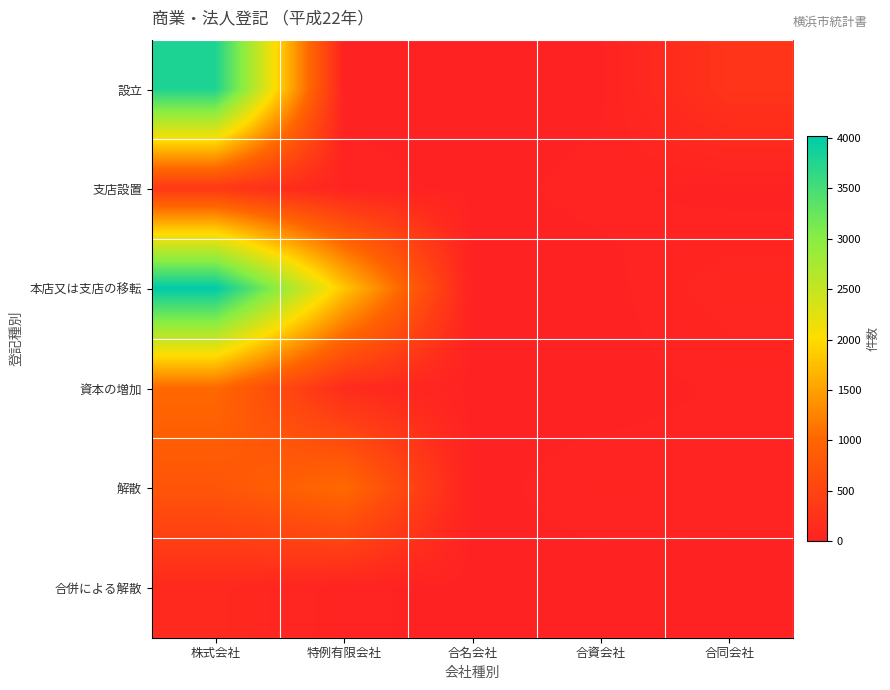

Rank the series by their maximum value, from highest to lowest.

本店又は支店の移転, 設立, 解散, 資本の増加, 支店設置, 合併による解散